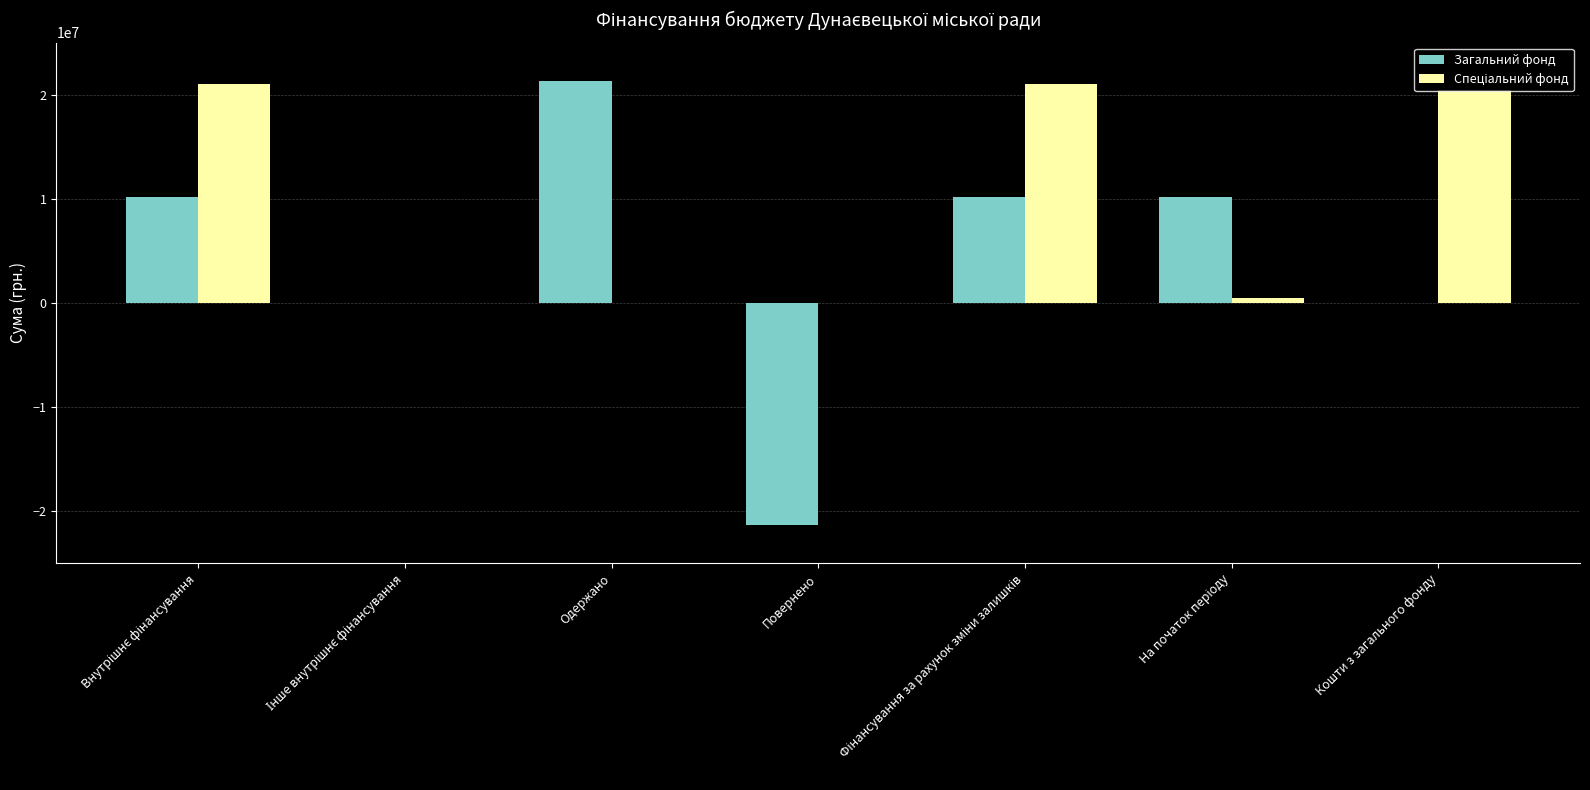

The value of Загальний фонд at Кошти з загального фонду is 0. True or false?

True